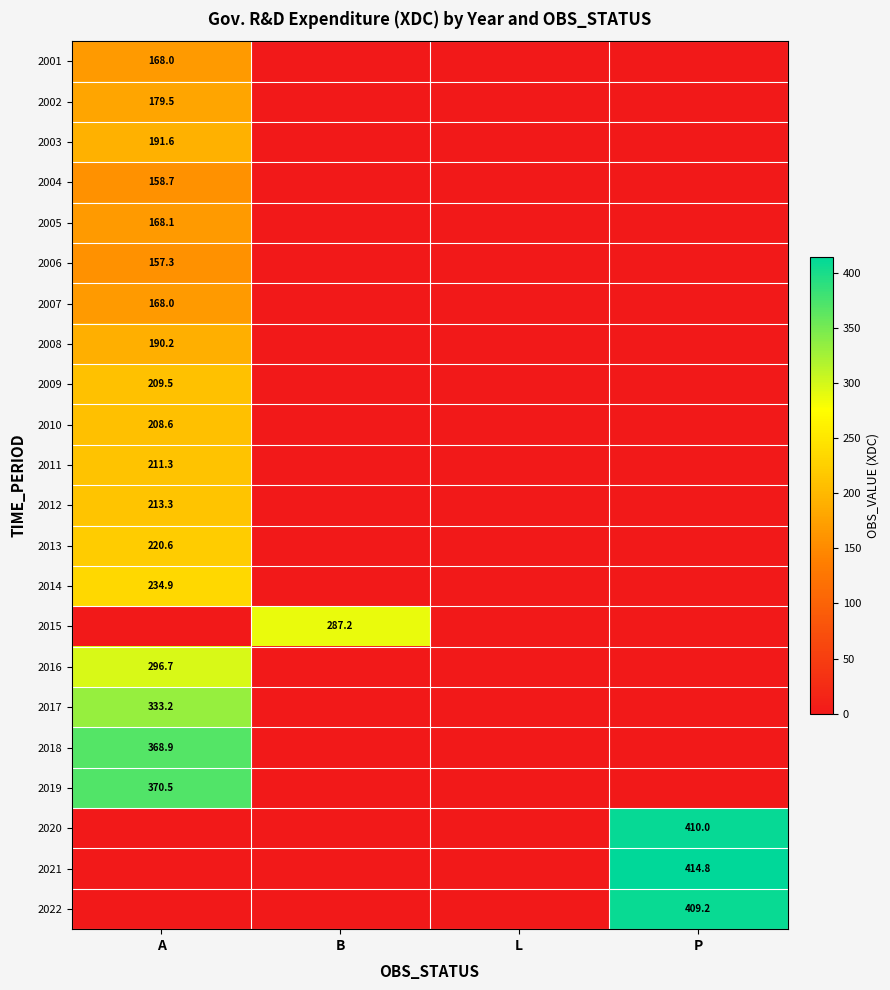

At how many categories does at least one series exceed 40?

3